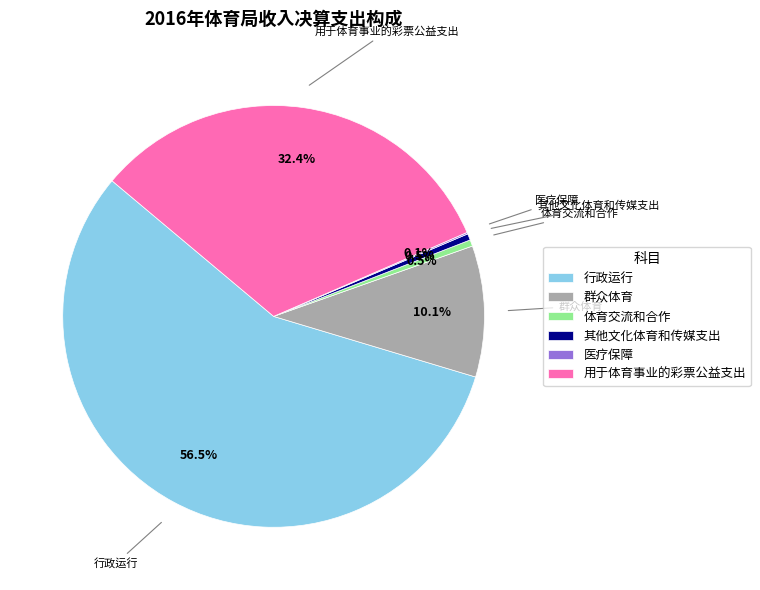

What is the largest slice in the pie chart?

行政运行